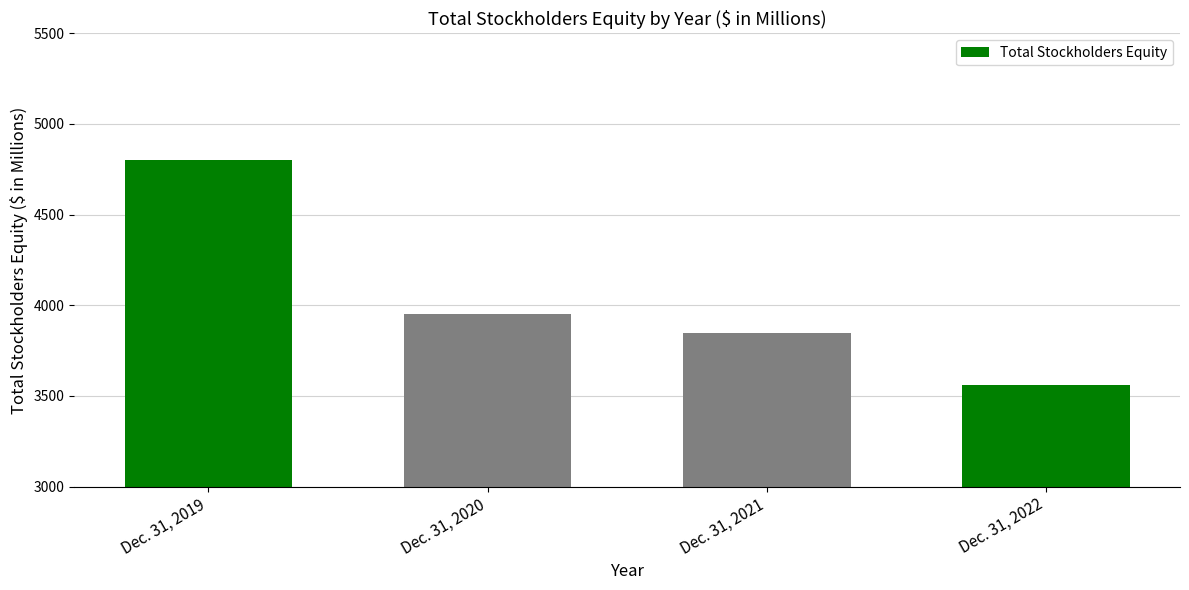

How many bars are there in total?

4